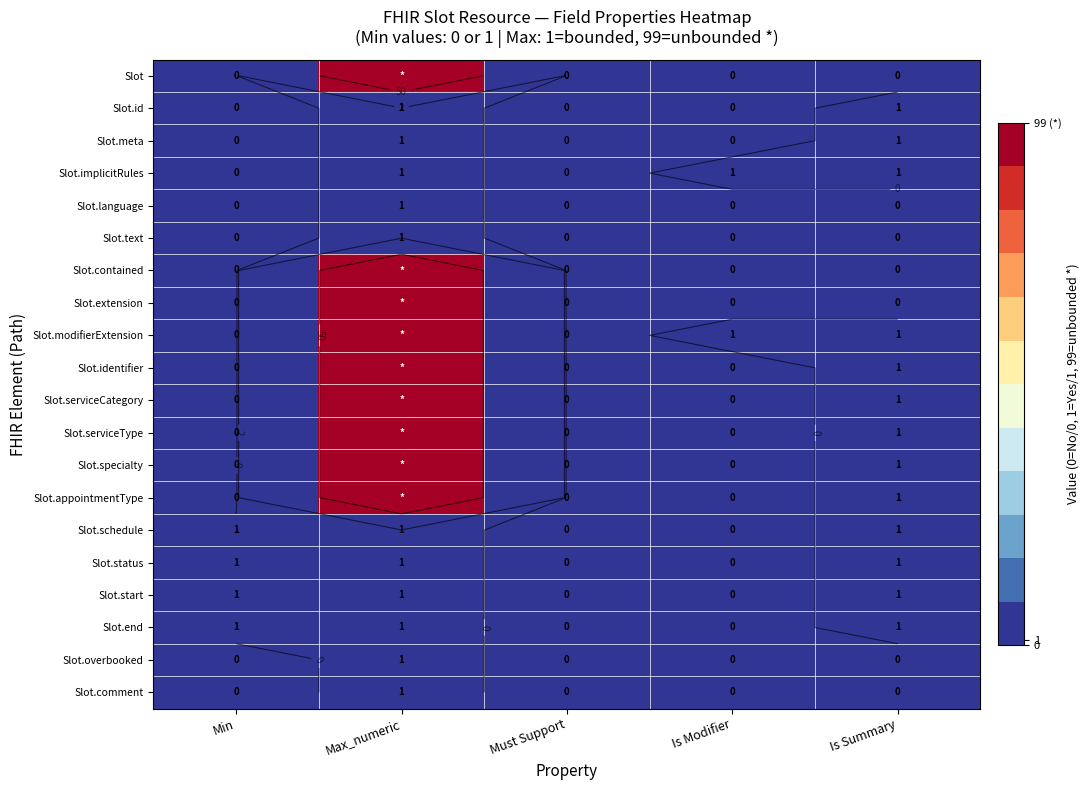

True or false: Slot.comment has a value of 0 at Min.

True